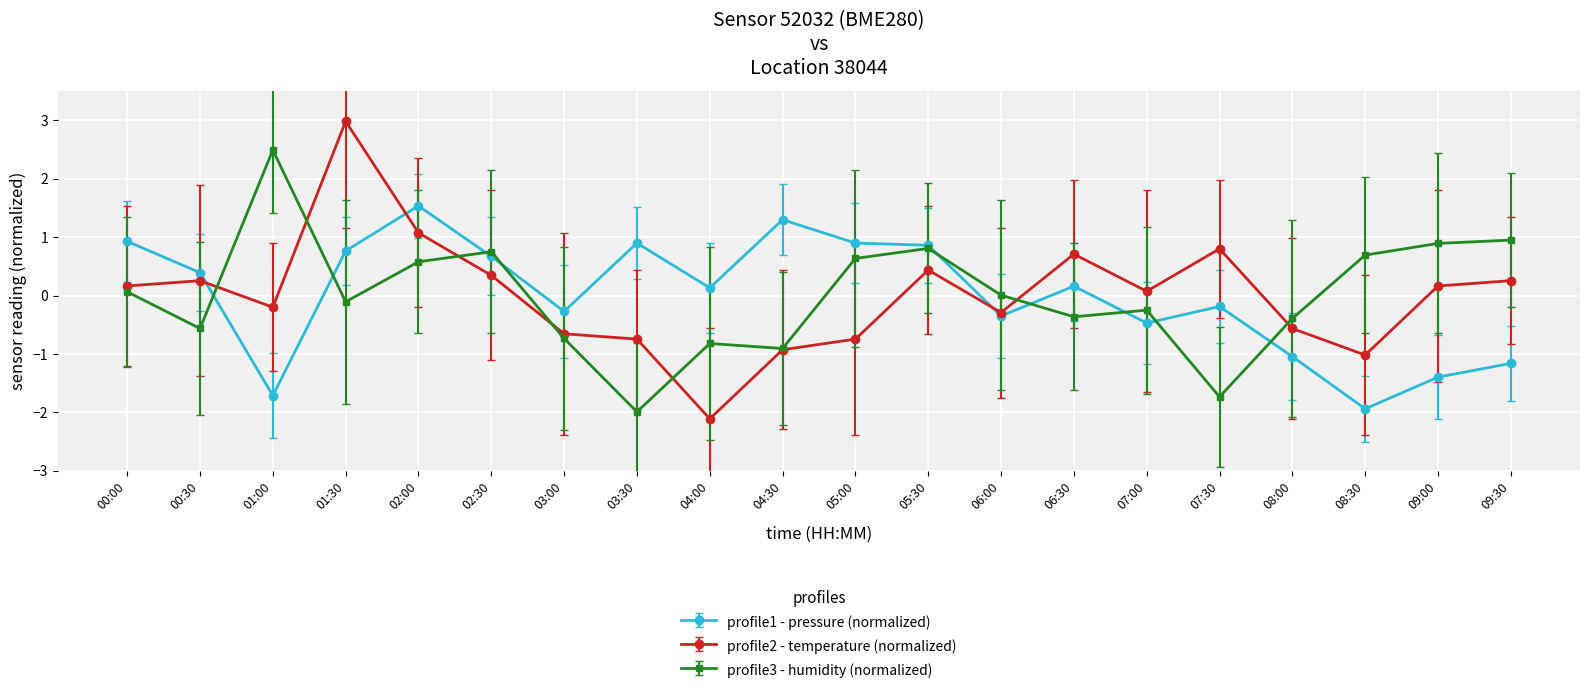

At 00:00, list the series in order from smallest to largest.

profile3 - humidity (normalized), profile2 - temperature (normalized), profile1 - pressure (normalized)